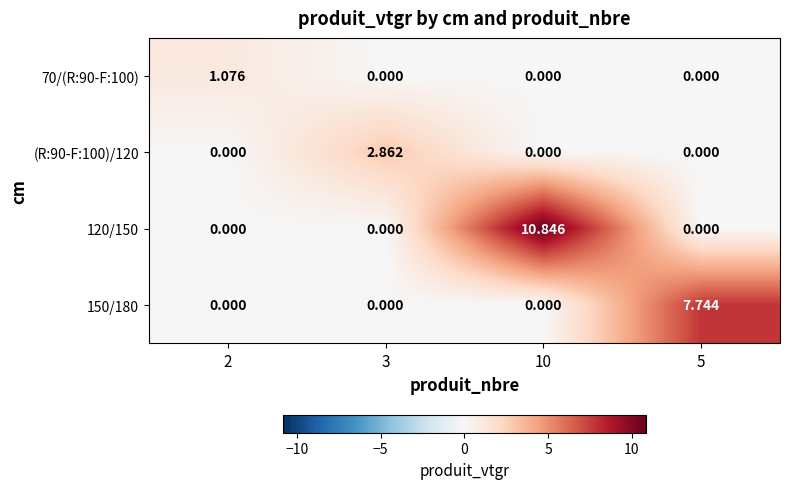

Is the value of 70/(R:90-F:100) at 2 greater than the value of 150/180 at 2?

Yes